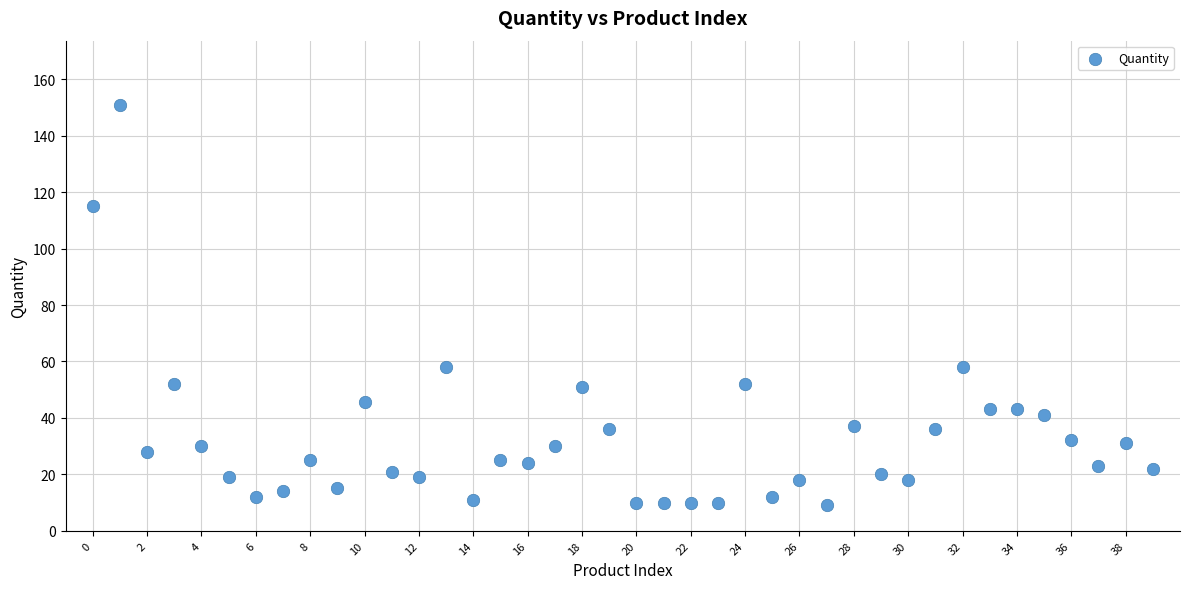

What is the range of Y values (max minus min)?

142.0